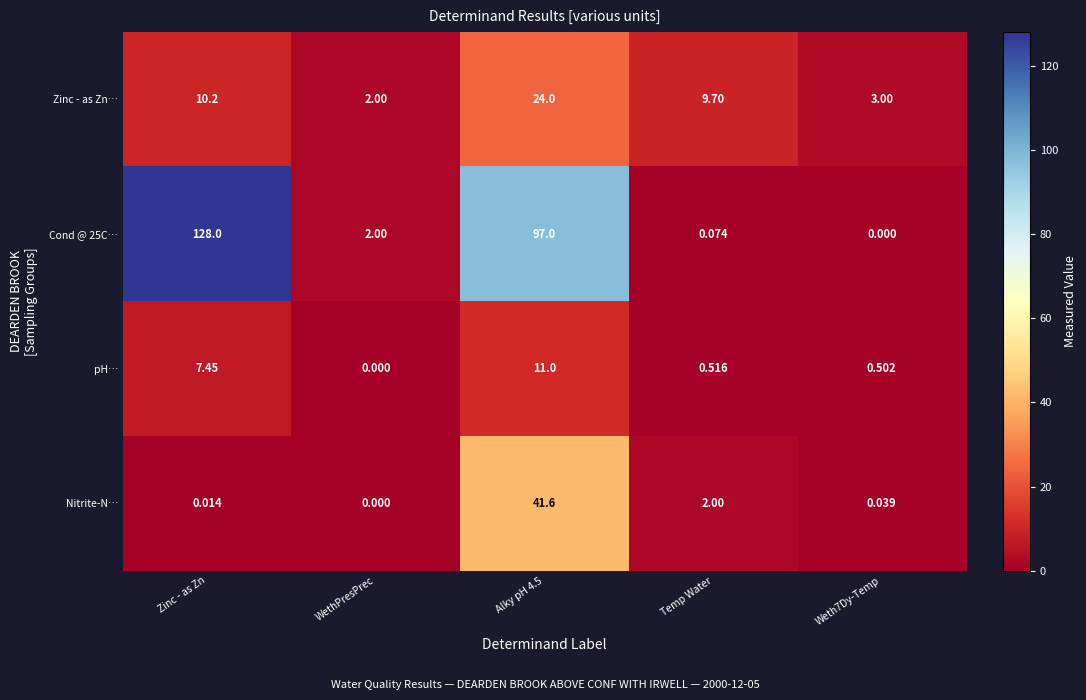

Which series has the largest total across all categories?

Cond @ 25C…